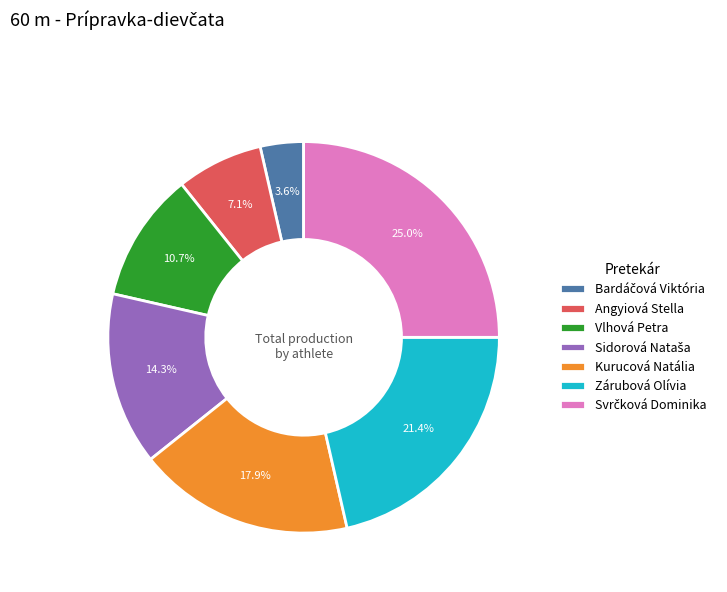

Combined, do Vlhová Petra and Kurucová Natália account for over 50%?

No